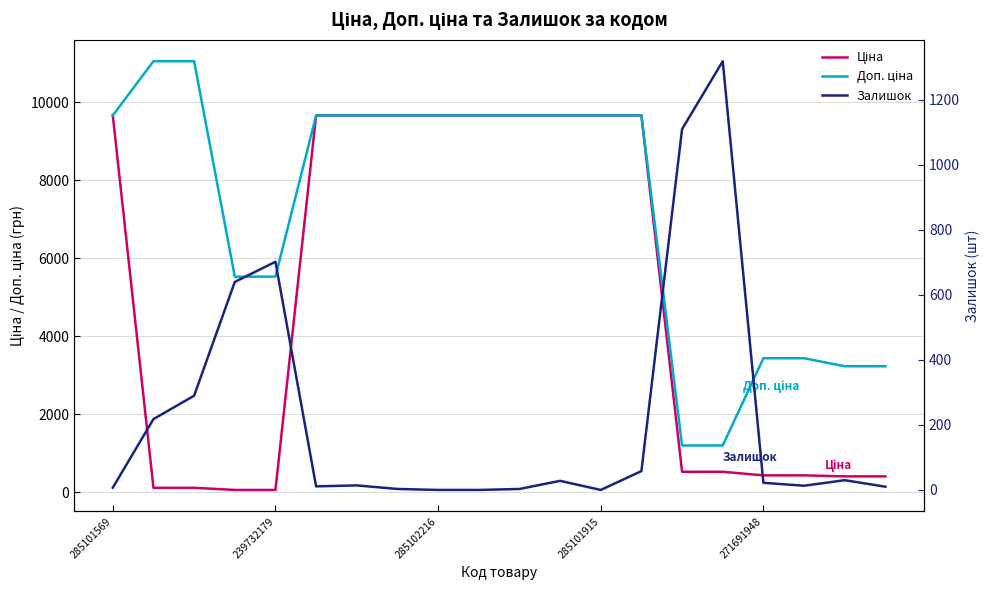

How many lines are shown in the chart?

3